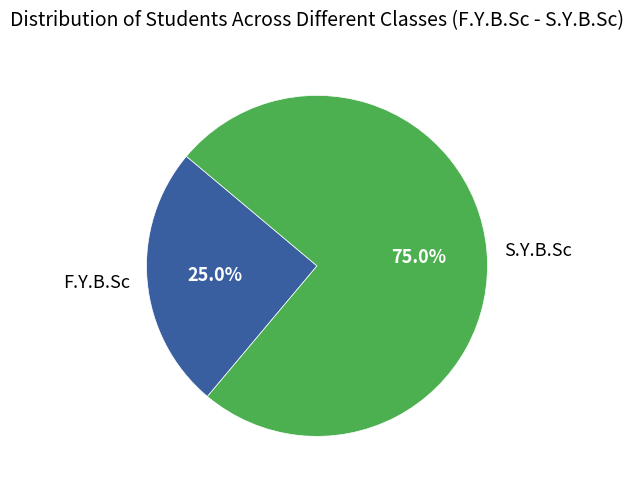

Which slice is the largest?

S.Y.B.Sc